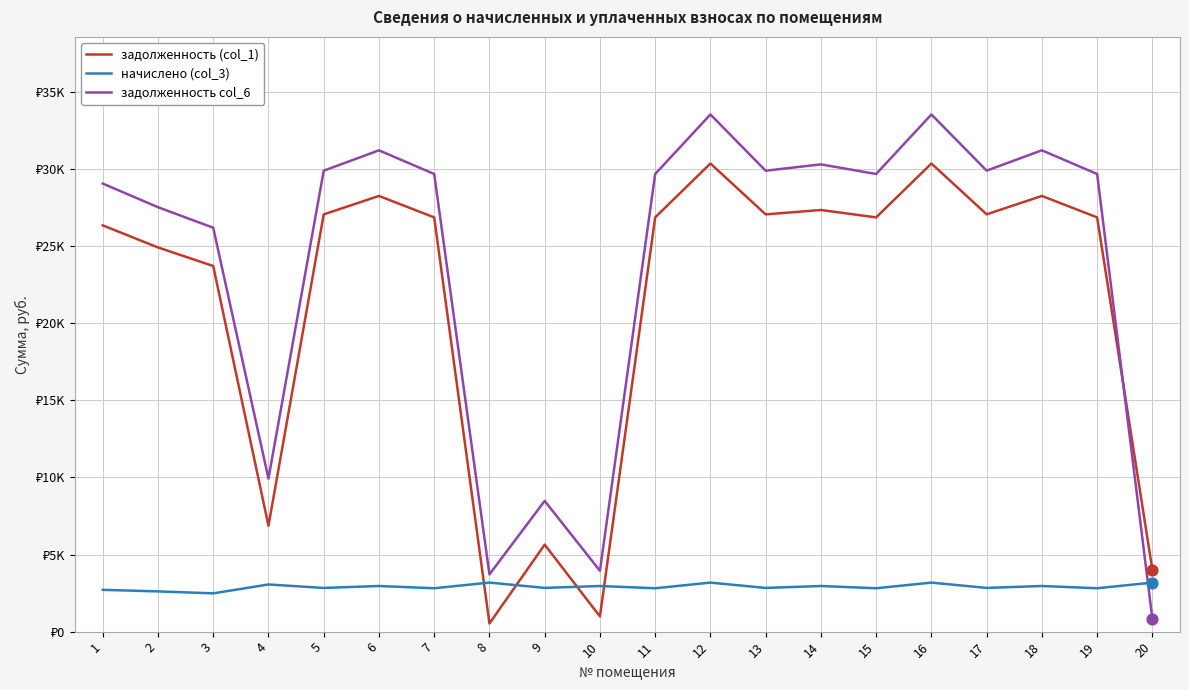

Does the chart have visible grid lines?

Yes